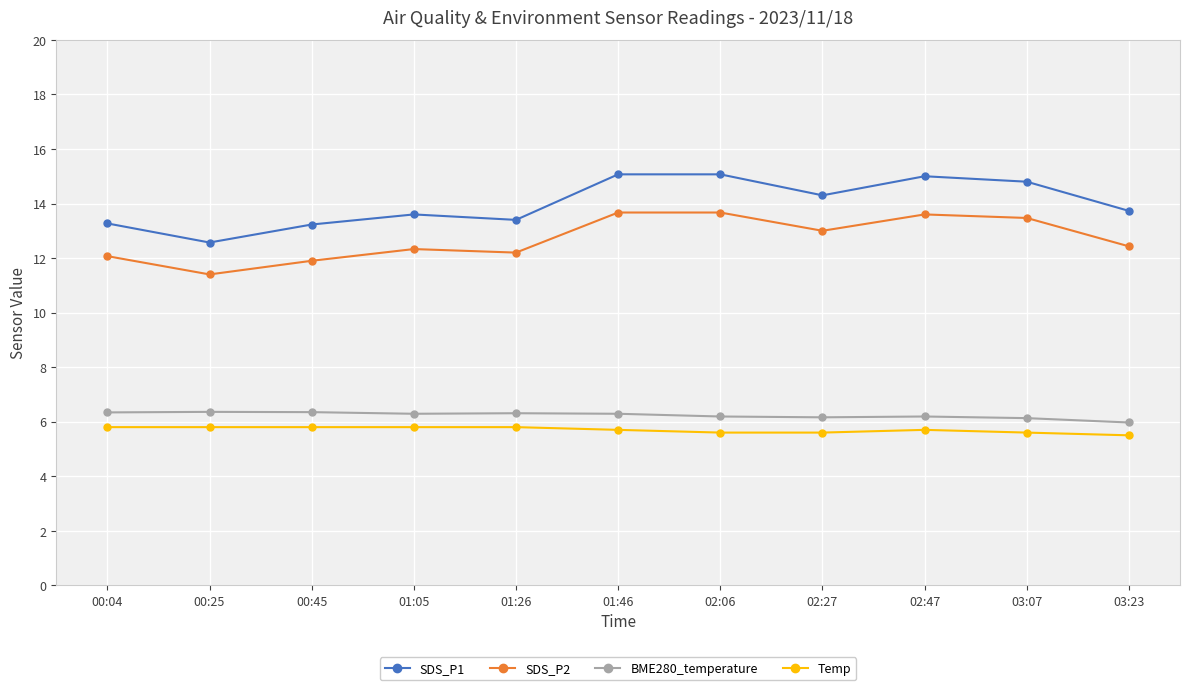

True or false: SDS_P1 and Temp cross at least once.

False